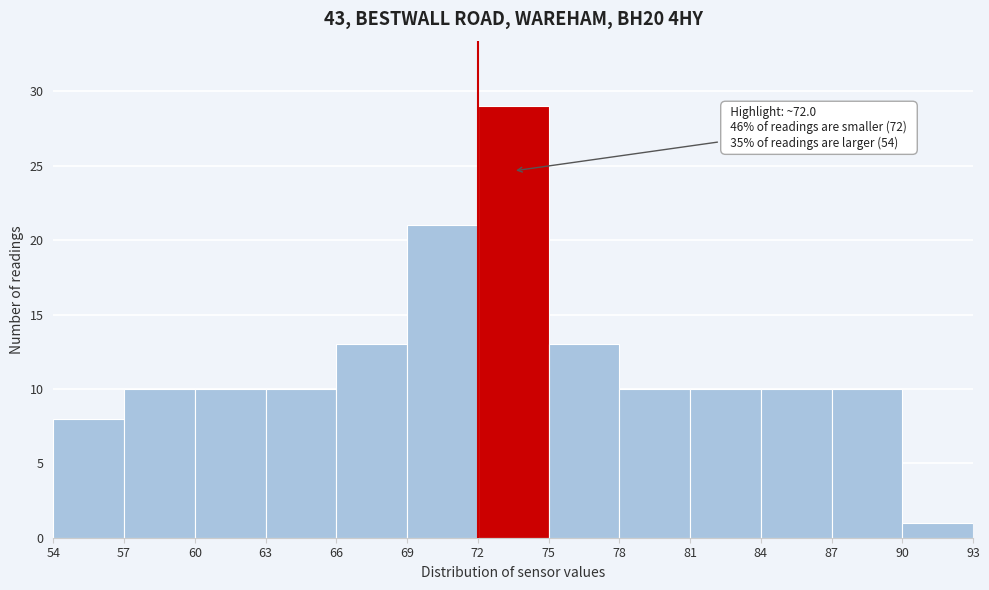

Which range on the x-axis has the tallest bar?

72 to 75